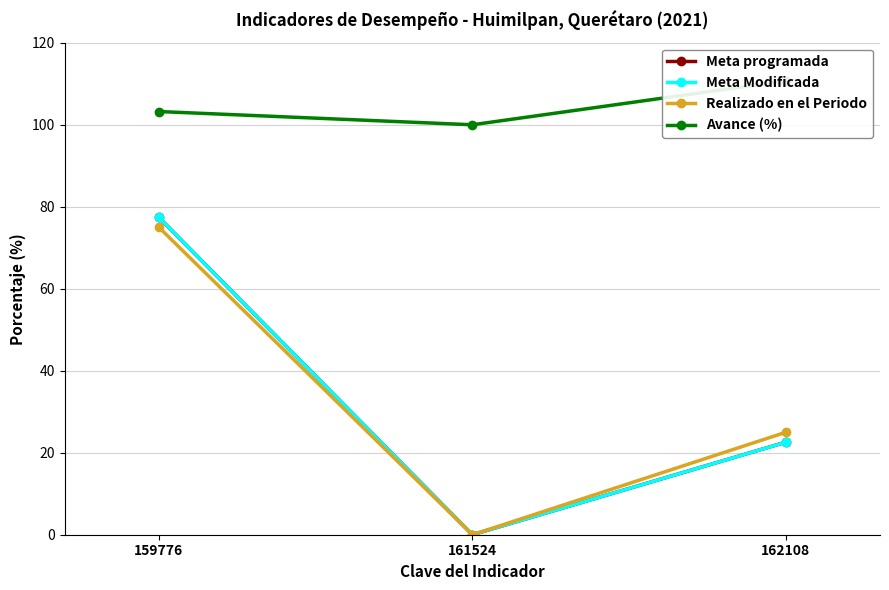

Is this an area chart (filled region under the line)?

No